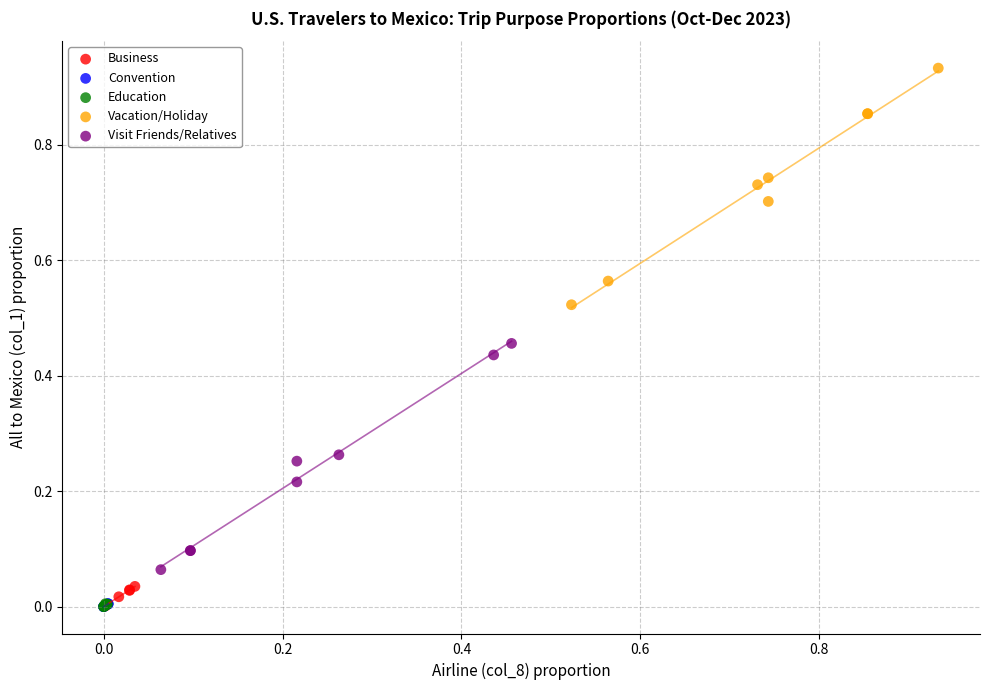

Which series contains the highest Y value?

Vacation/Holiday